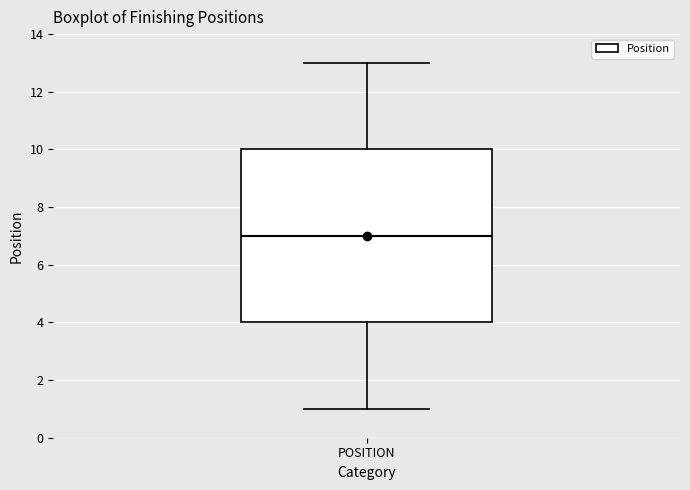

Read this box plot against the y-axis: the position of the median line, the range covered by the box, and the ends of both whiskers. The values are not printed on the chart, so give them approximately, as read against the axis.

median 7, box 4 to 10, whiskers 1 to 13